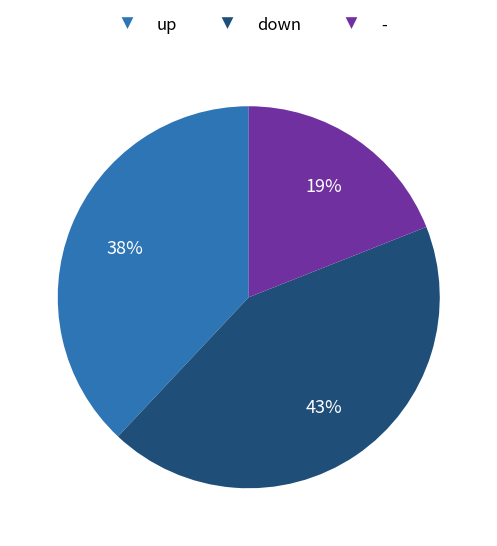

How many slices are in this pie chart?

3